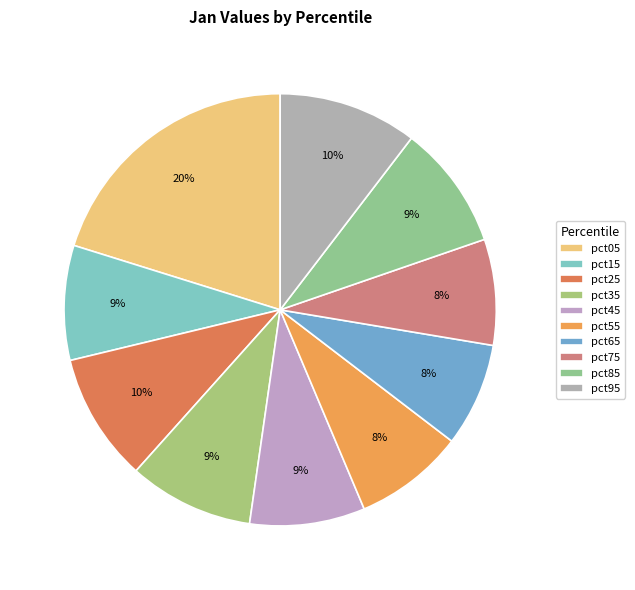

Which category has the biggest portion of the pie?

pct05